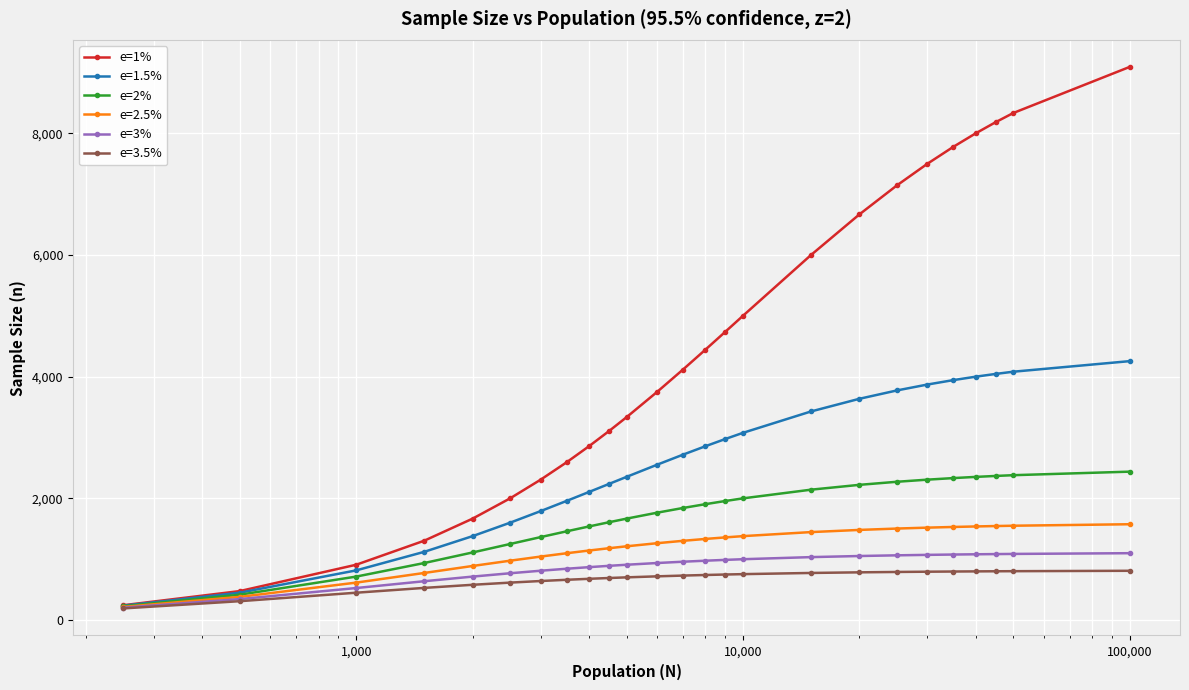

Which series has the largest range (max minus min)?

e=1%